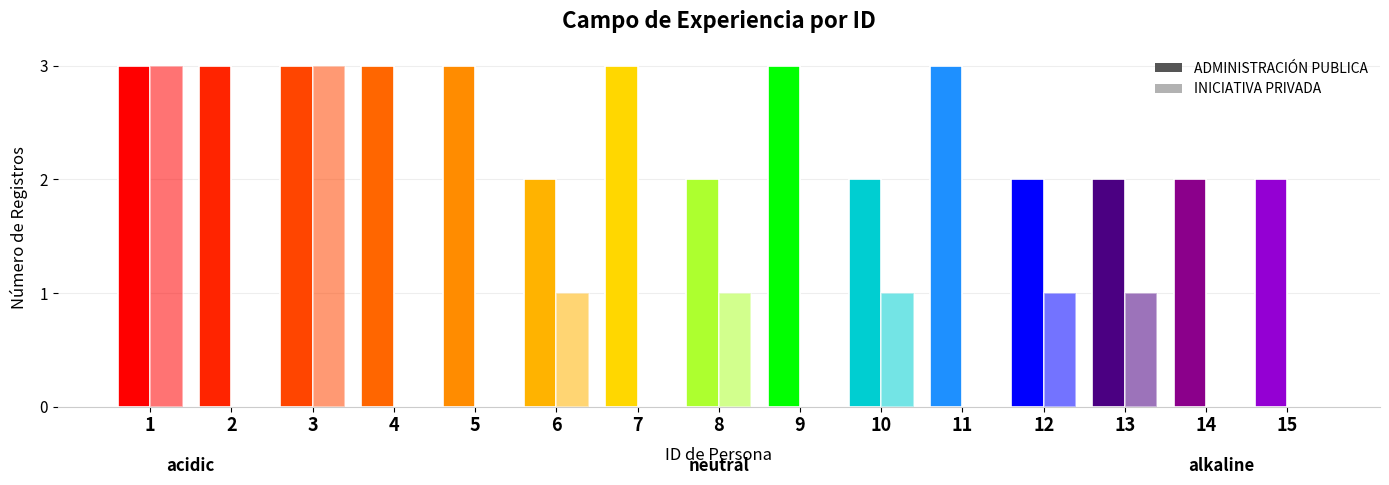

What is the spread (max minus min) of values at 14?

2